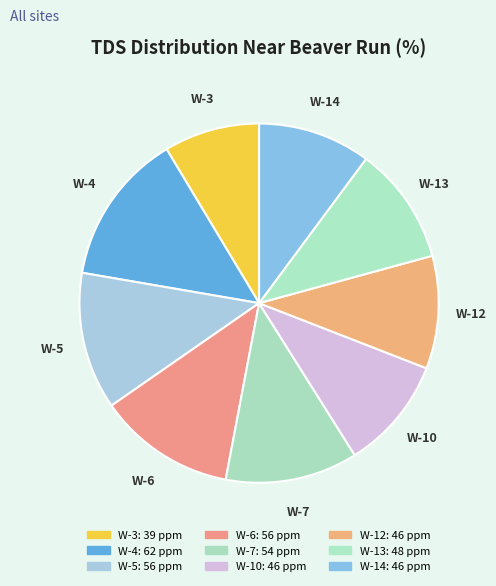

Approximately how many times larger is the value at W-4 compared to W-14?

1.3